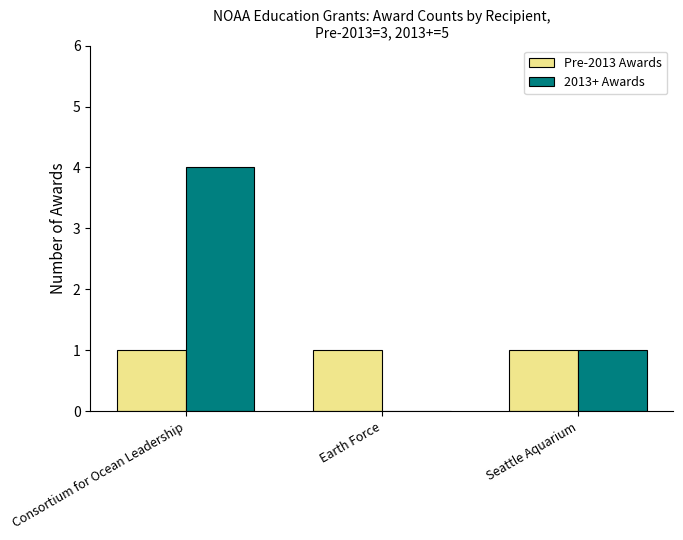

Which series has the largest total across all categories?

2013+ Awards